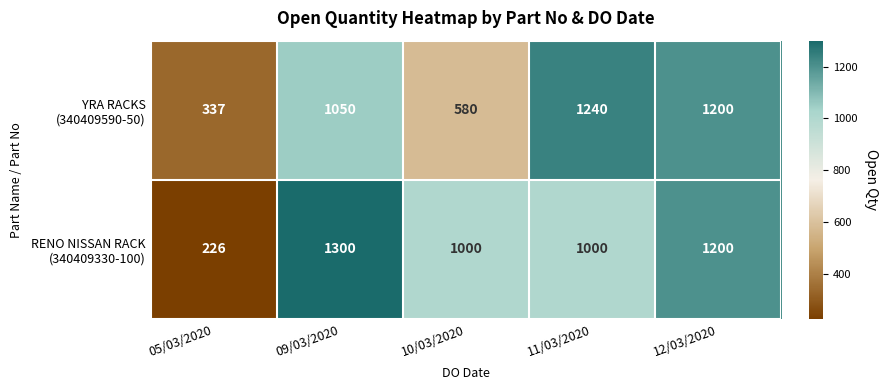

At how many categories does at least one series exceed 451?

4